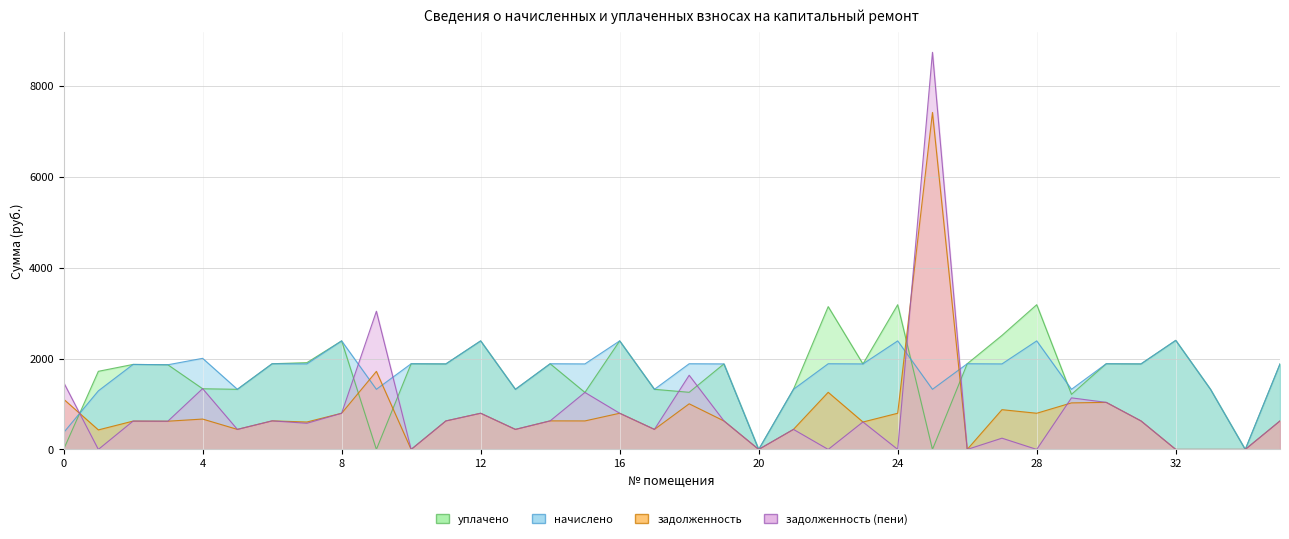

True or false: начислено and задолженность (пени) intersect in this chart.

True